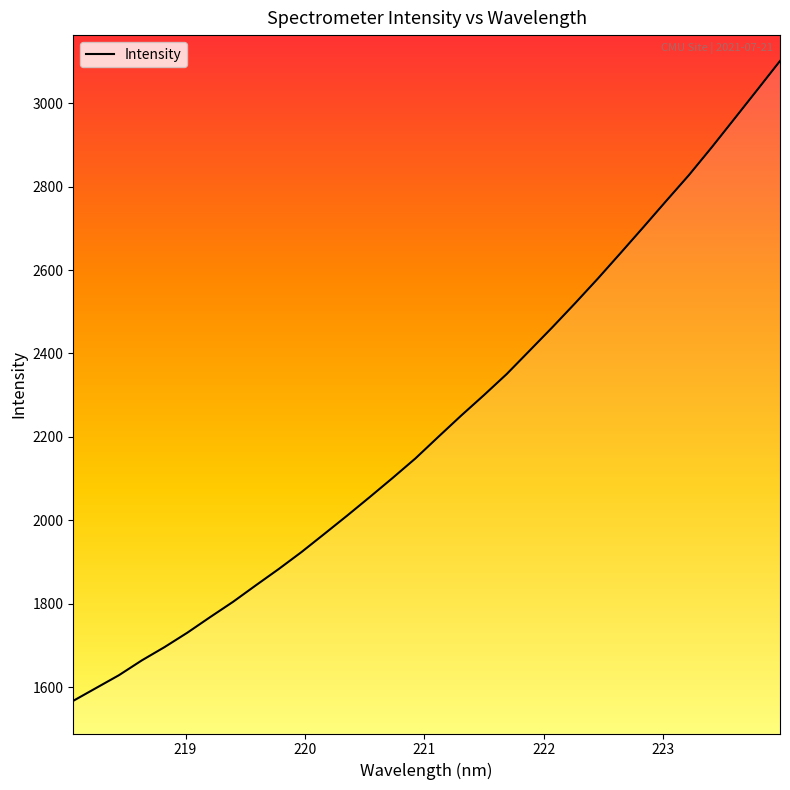

What is the difference between the maximum and minimum values?

1533.9